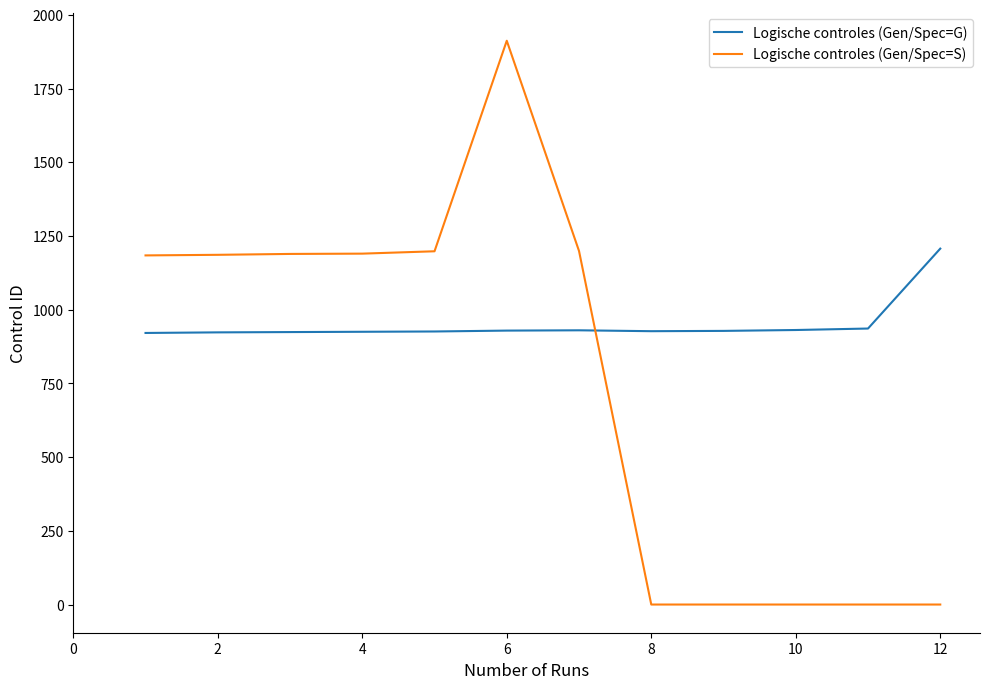

List the series in order of their peak value, highest first.

Logische controles (Gen/Spec=S), Logische controles (Gen/Spec=G)